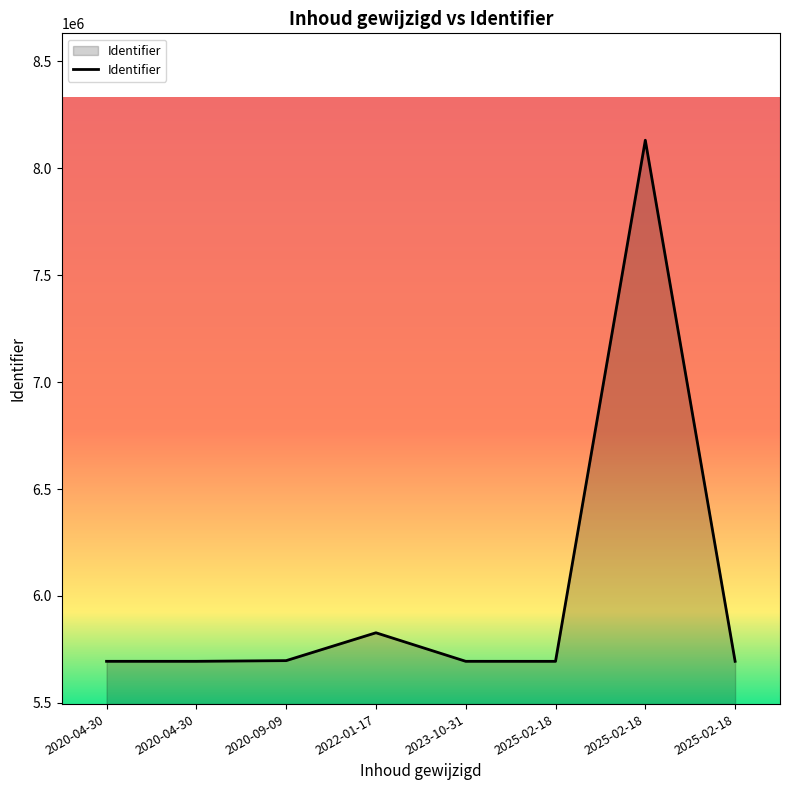

What is the change in value from 2020-04-30 to 2023-10-31?

-1